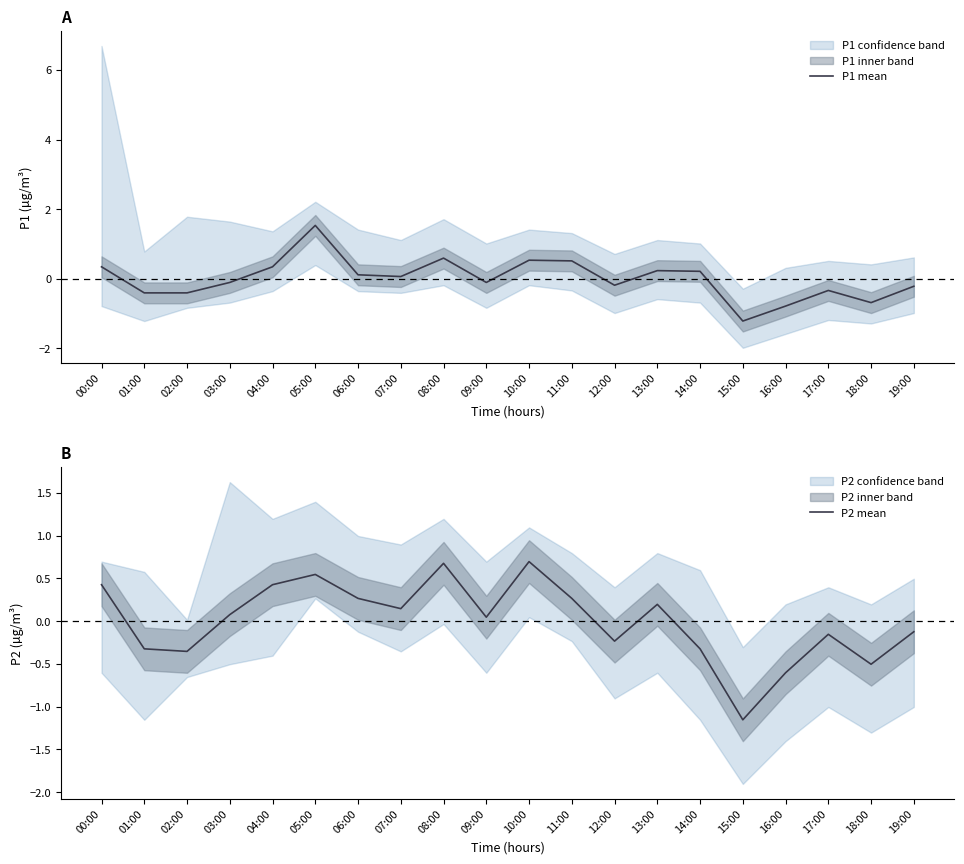

The P2 mean series shows 0.3 at 13:00. True or false?

False